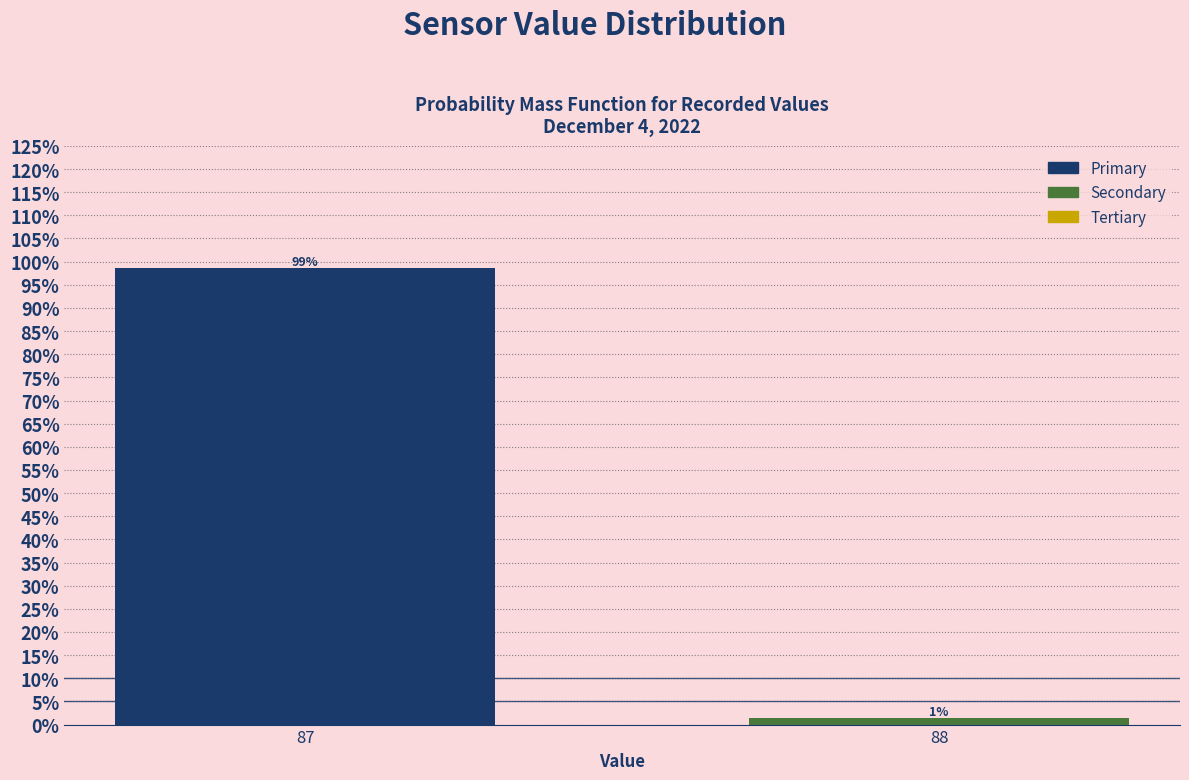

At which label does the data first exceed 98?

87